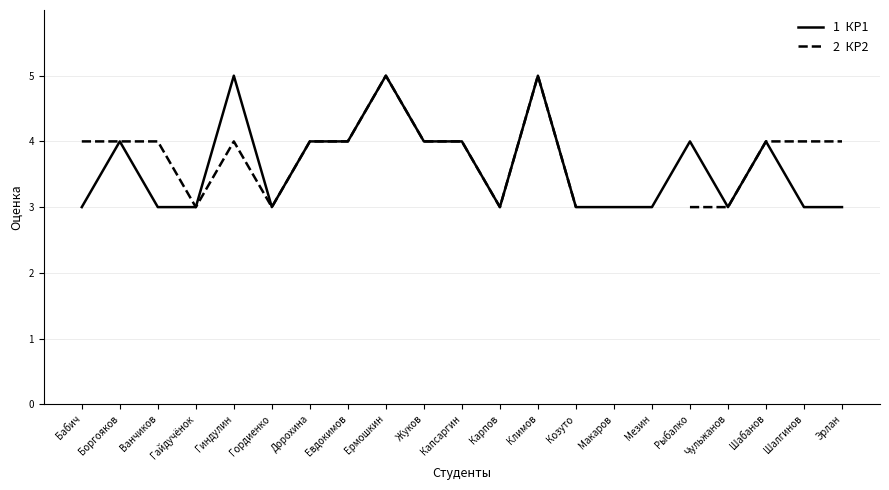

Is the value of КР1 at Евдокимов greater than the value of КР2 at Дорохина?

No